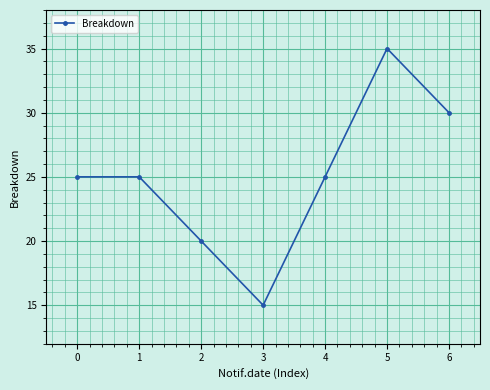

How many data points does each series have?

7